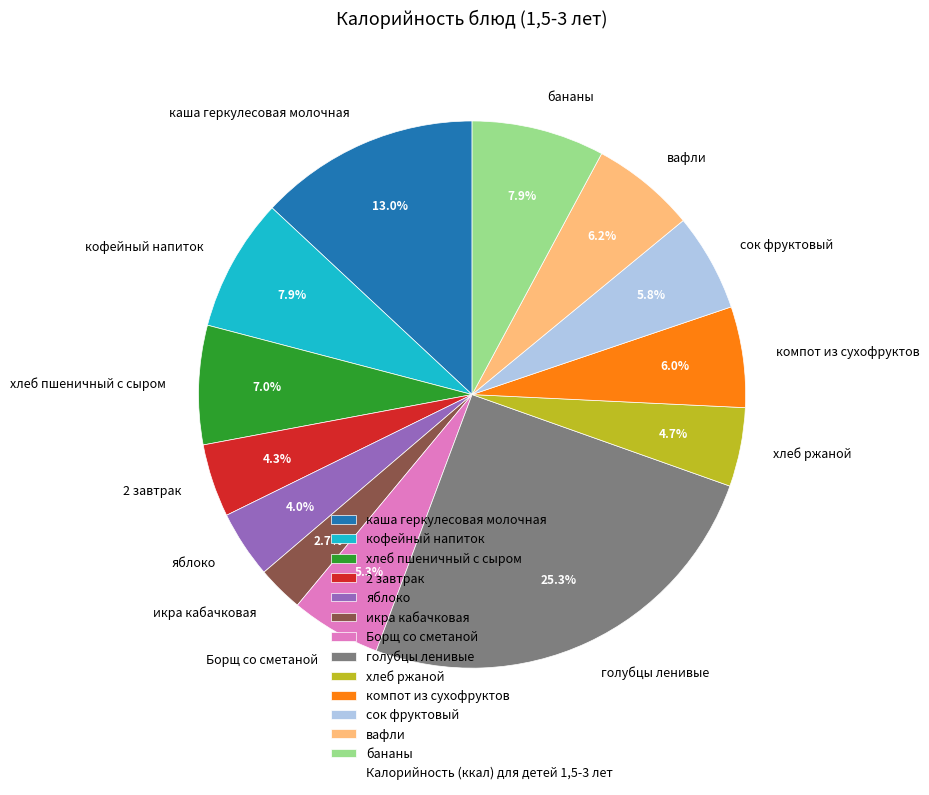

True or false: кофейный напиток accounts for 8% of the total.

True